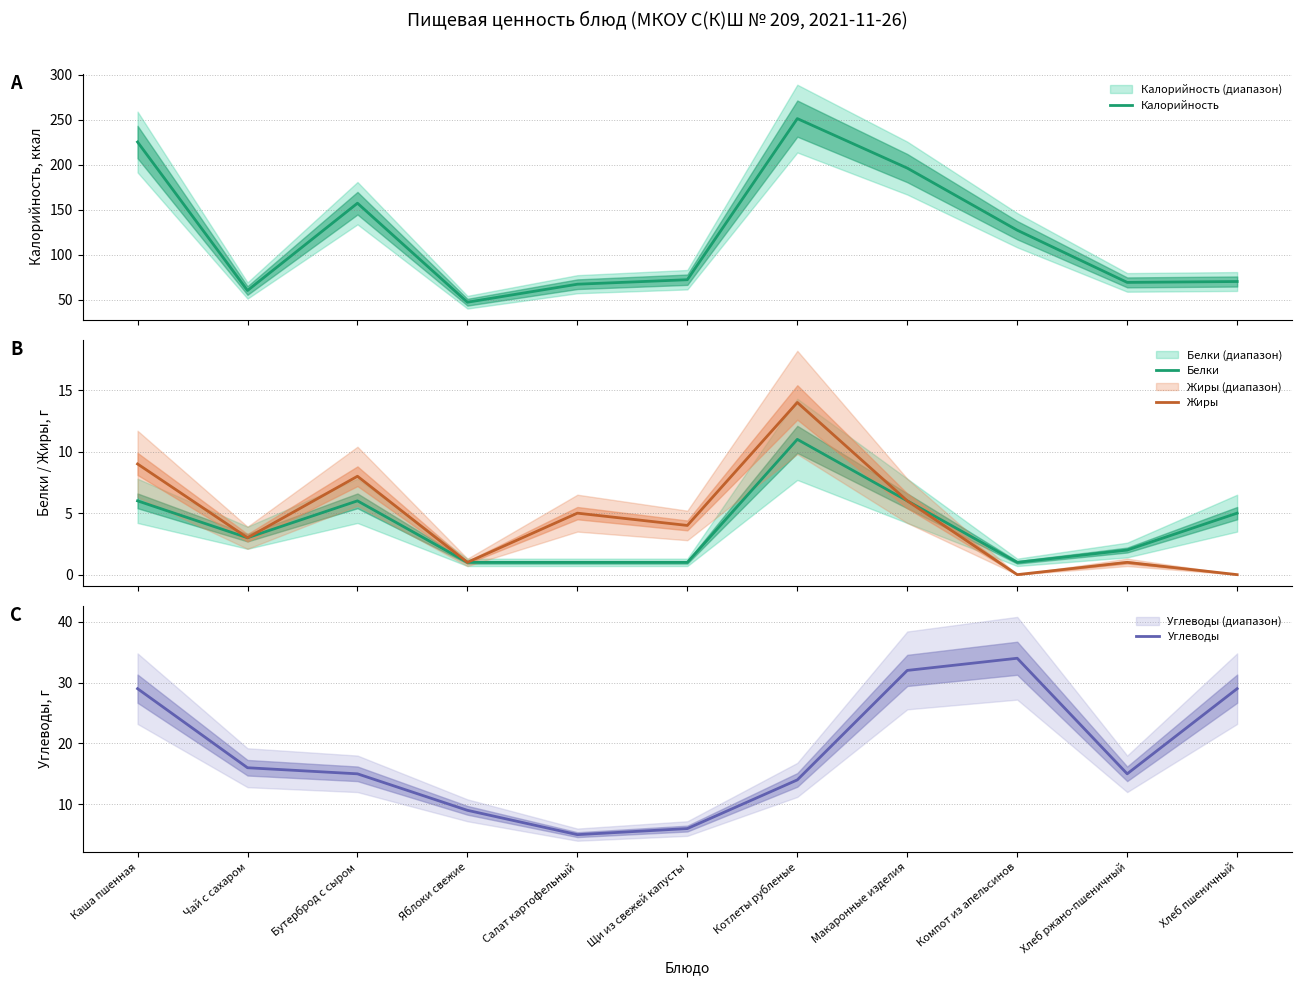

Which series has the widest spread of values?

Калорийность